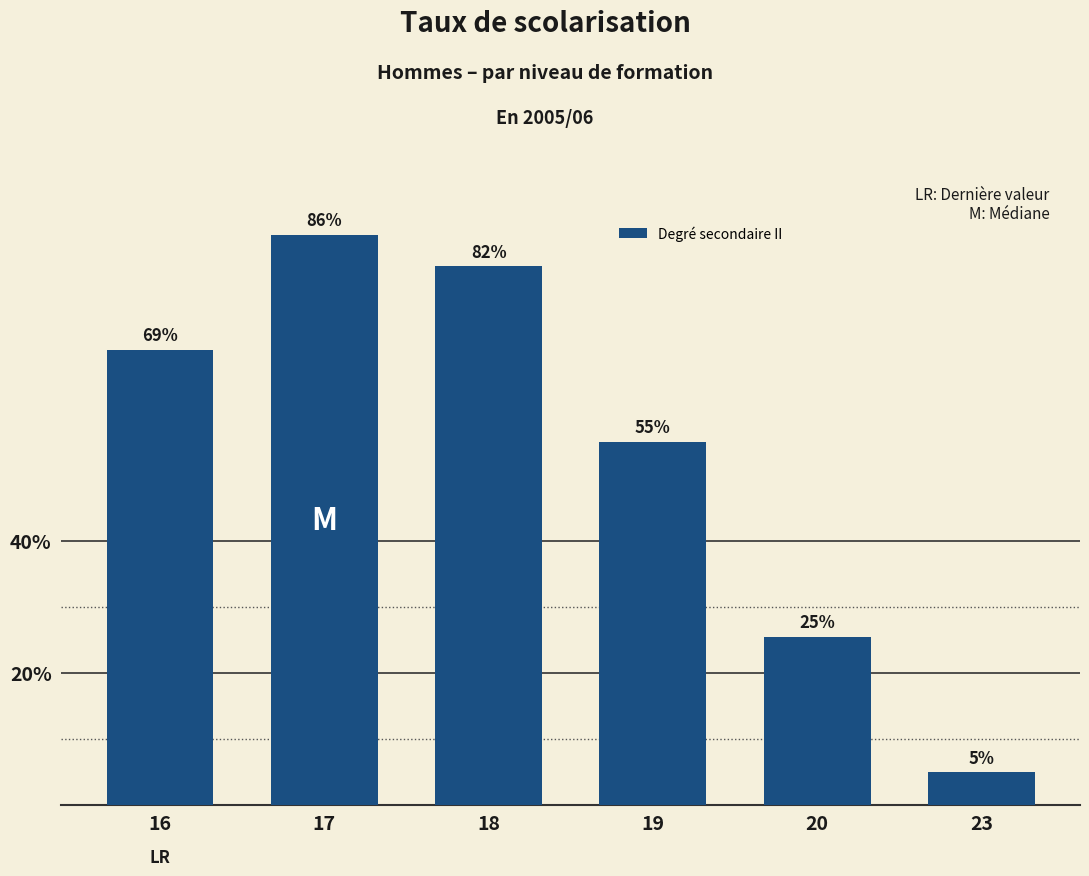

List the labels in order of value, largest first.

17, 18, 16, 19, 20, 23